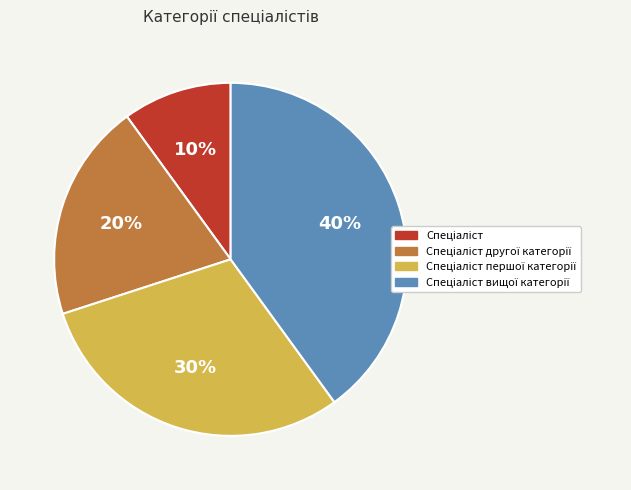

To the nearest percent, what is the average slice percentage?

25%